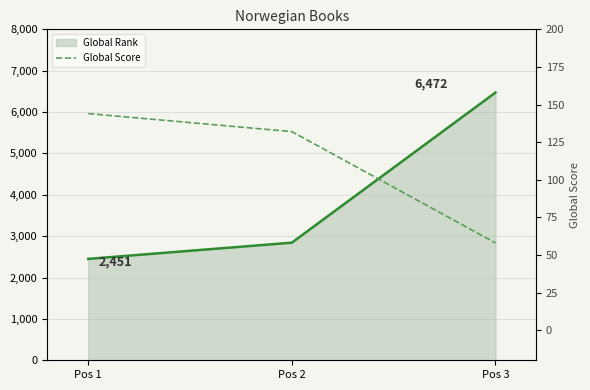

Reading left to right, transcribe all the data shown in this chart.

Global Rank: 2451	2843	6472
Global Score: 144	132	58